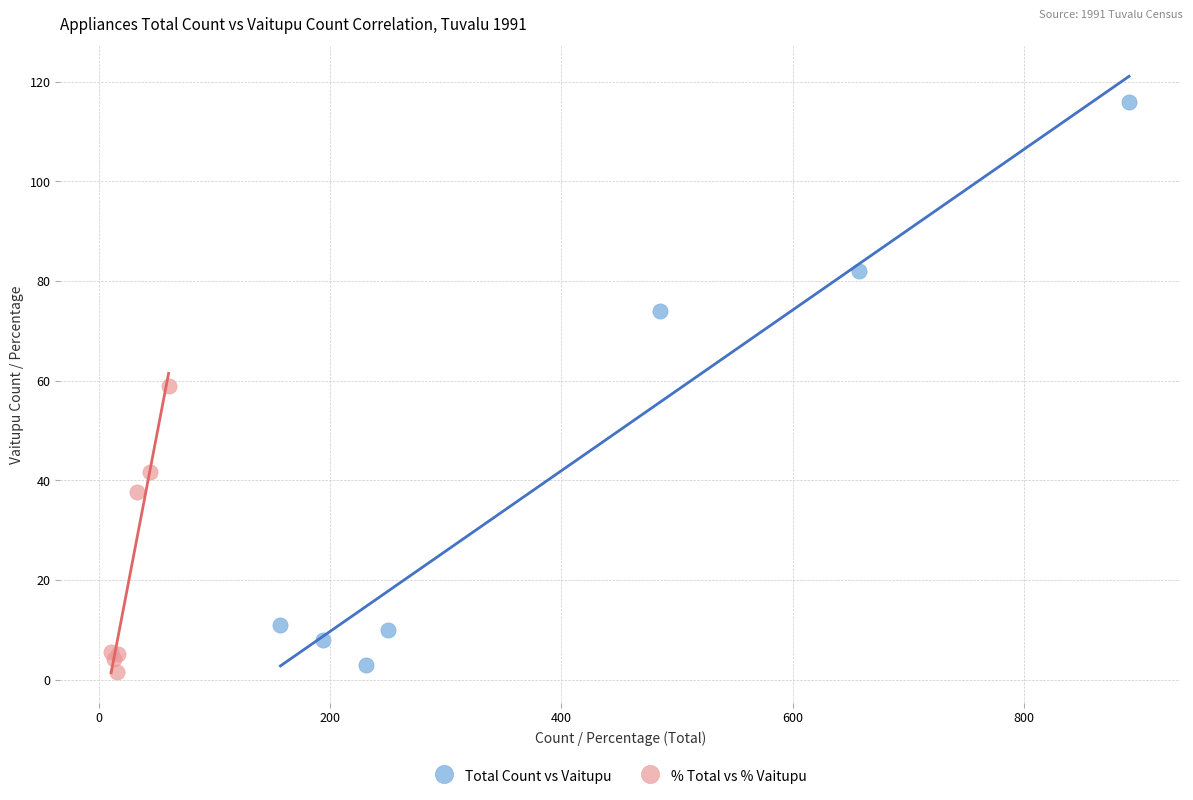

Which series has the widest spread of Y values?

Total Count vs Vaitupu